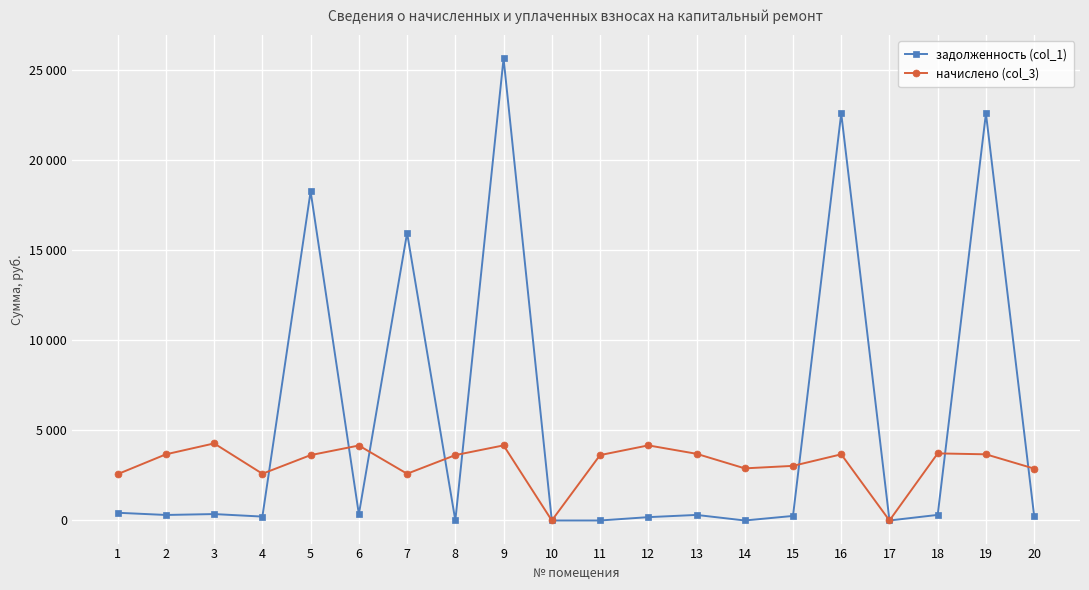

What is the sum of the задолженность (col_1) values at 7 and 8?

15952.7